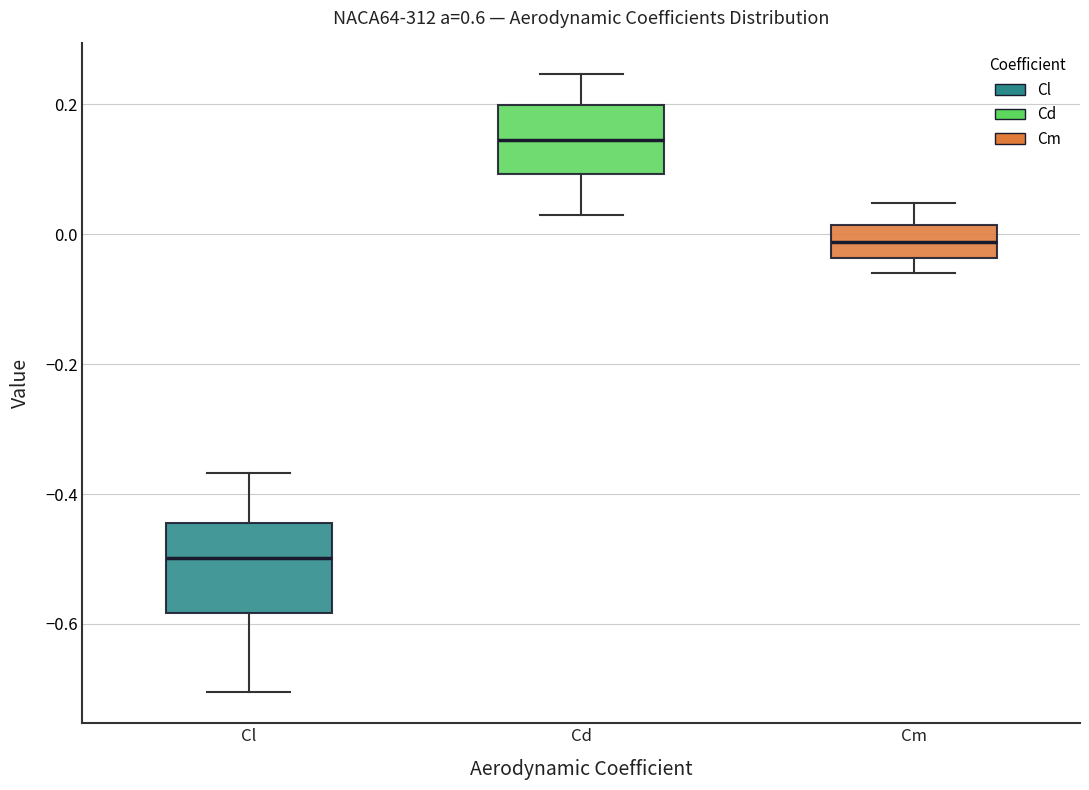

Which box is the tallest, from its lower edge to its upper edge?

Cl